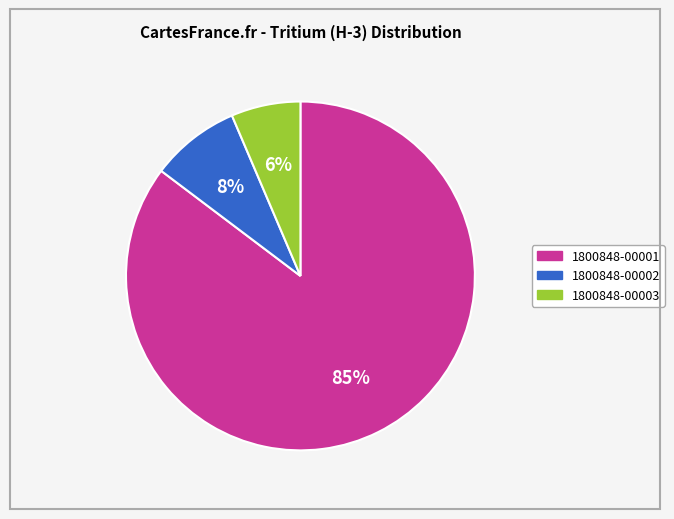

Is there a majority slice in this chart?

Yes